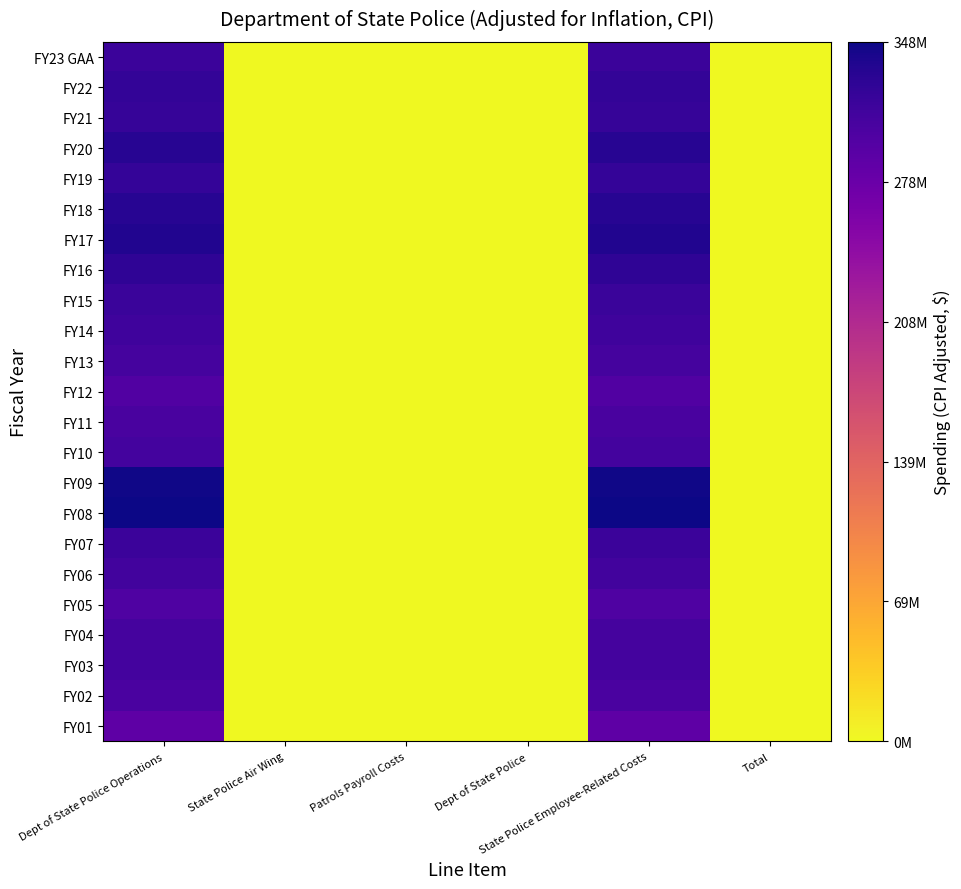

At how many categories does at least one series exceed 245875646?

2